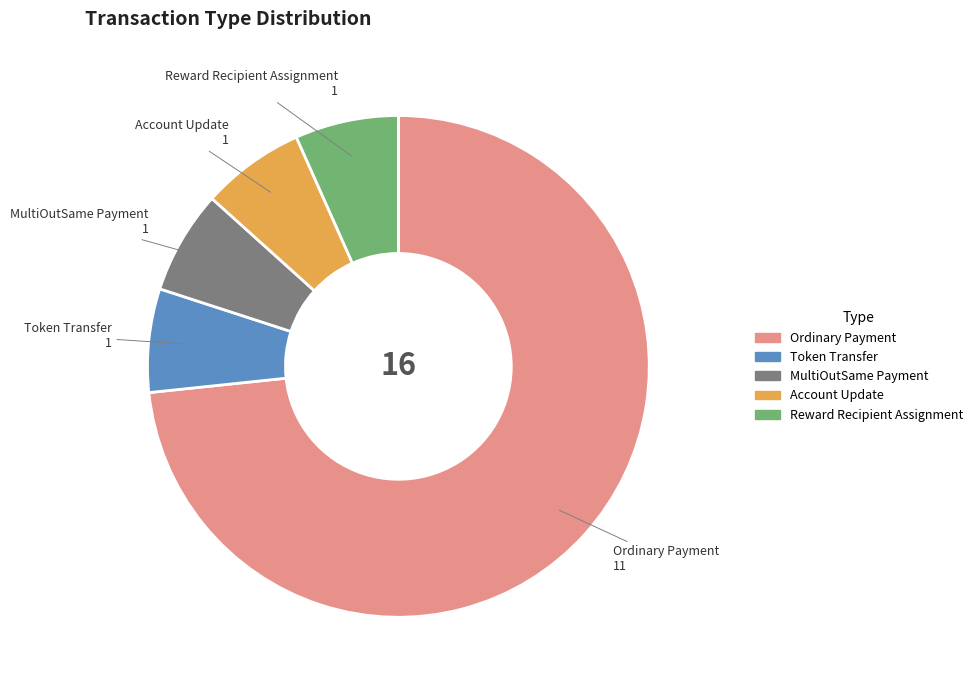

What is the largest slice in the pie chart?

Ordinary Payment